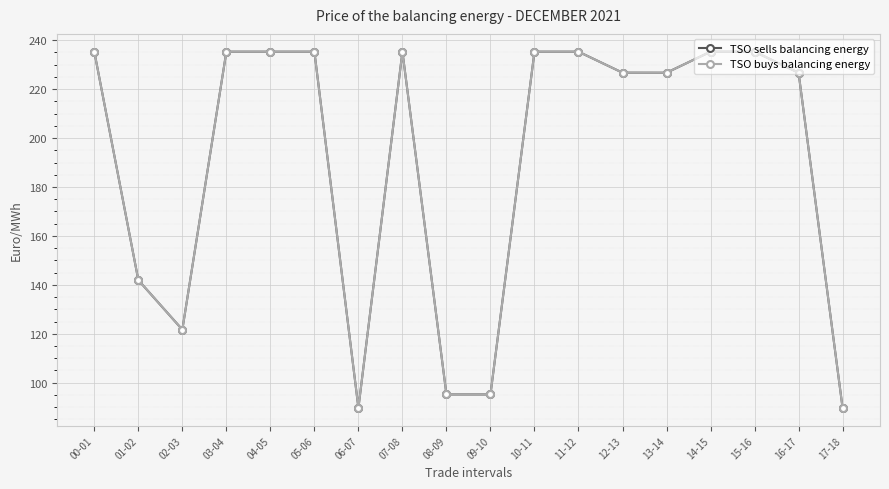

At which category is the sum across all series the highest?

00-01